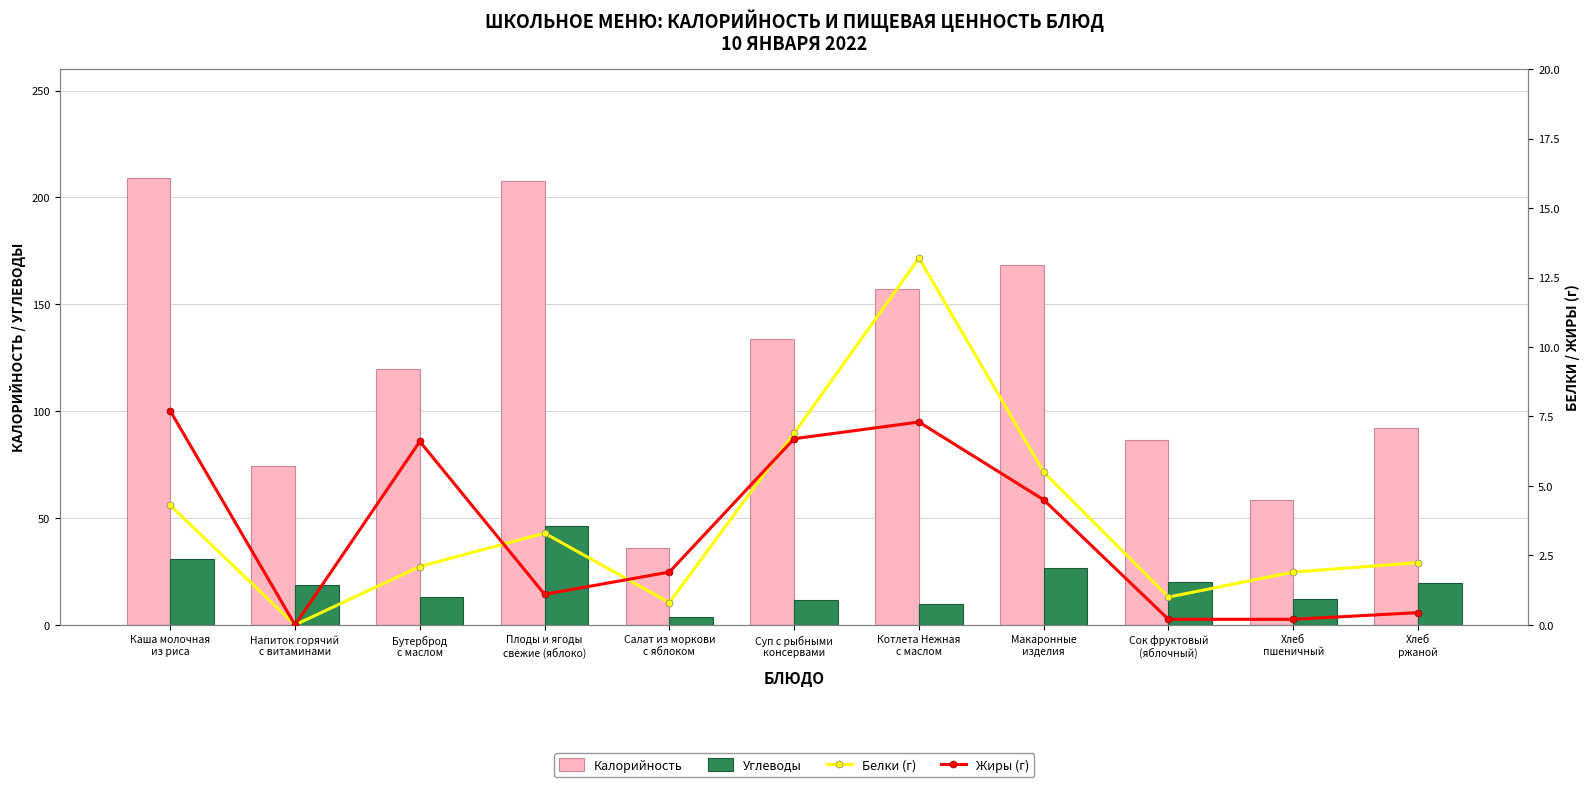

List the series in order of their peak value, lowest first.

Жиры (г), Белки (г), Углеводы, Калорийность